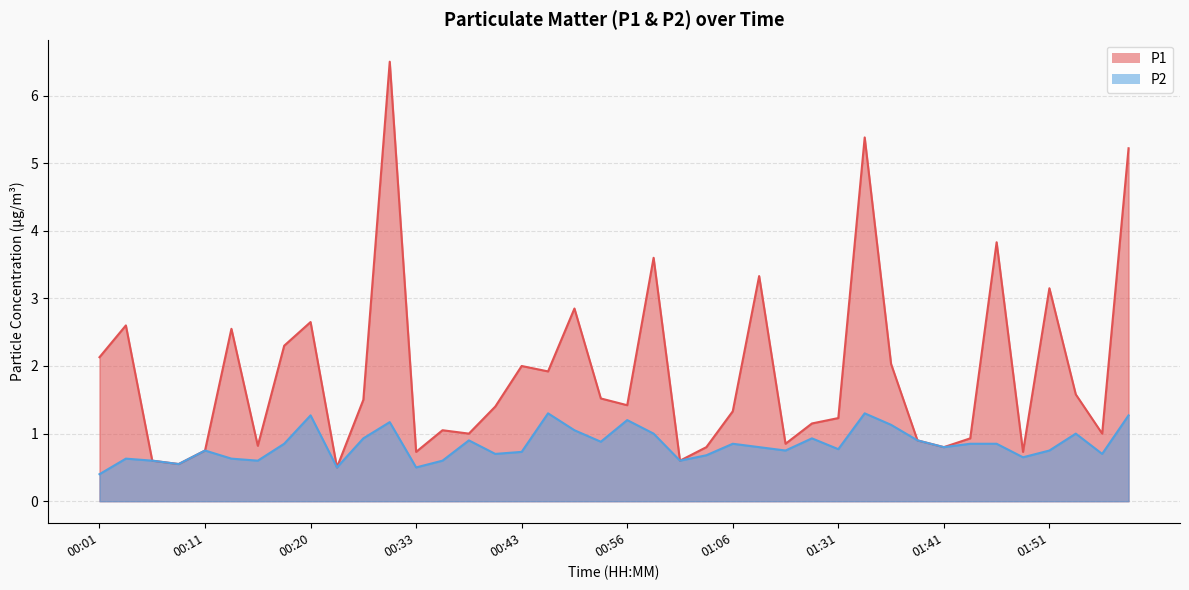

How many interior local valleys does the P2 series have?

12